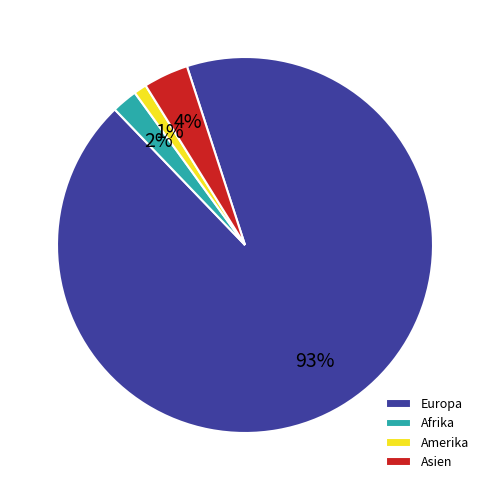

What is the largest slice in the pie chart?

Europa